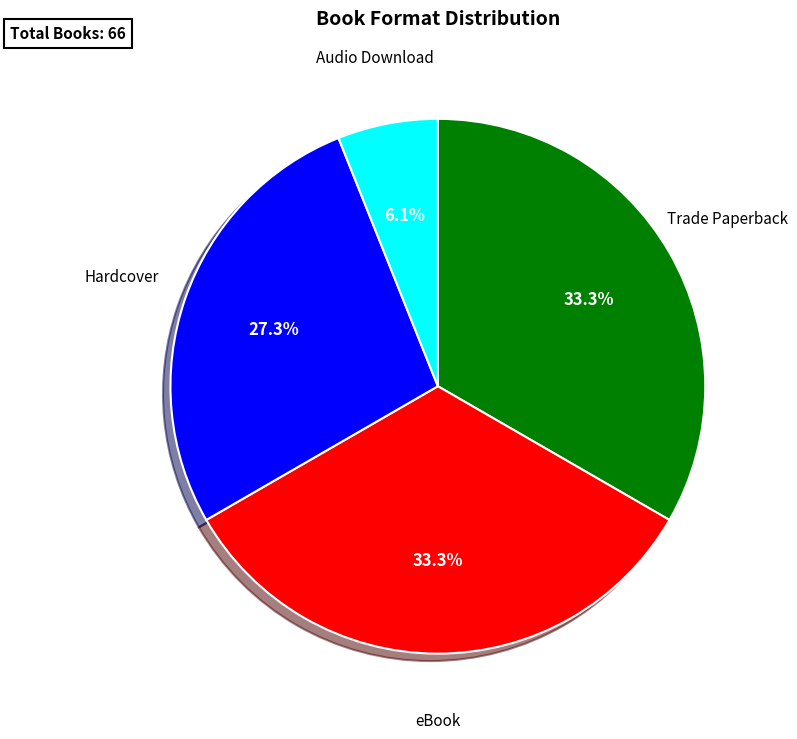

Is there any slice that represents more than half of the pie?

No